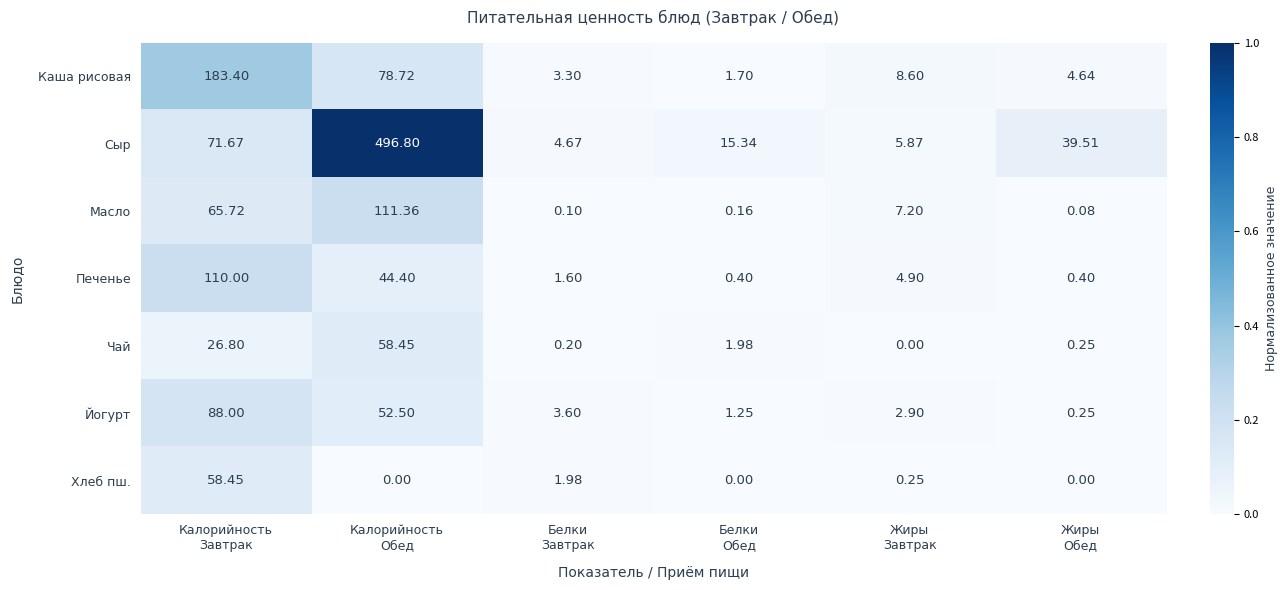

Which series has the largest range (max minus min)?

Сыр